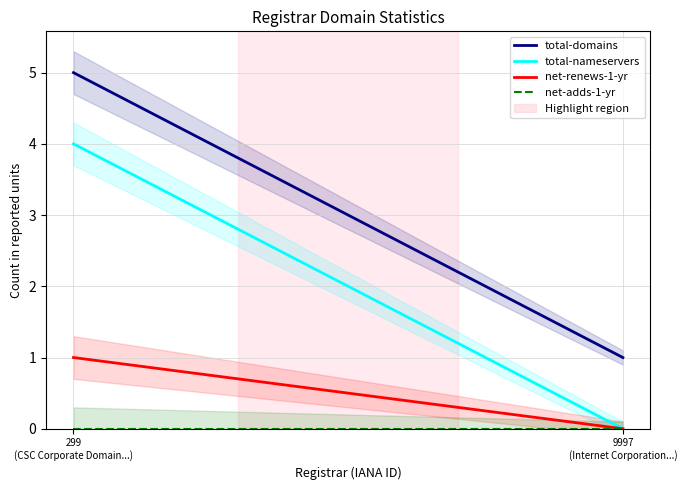

At how many categories does at least one series exceed 1?

1